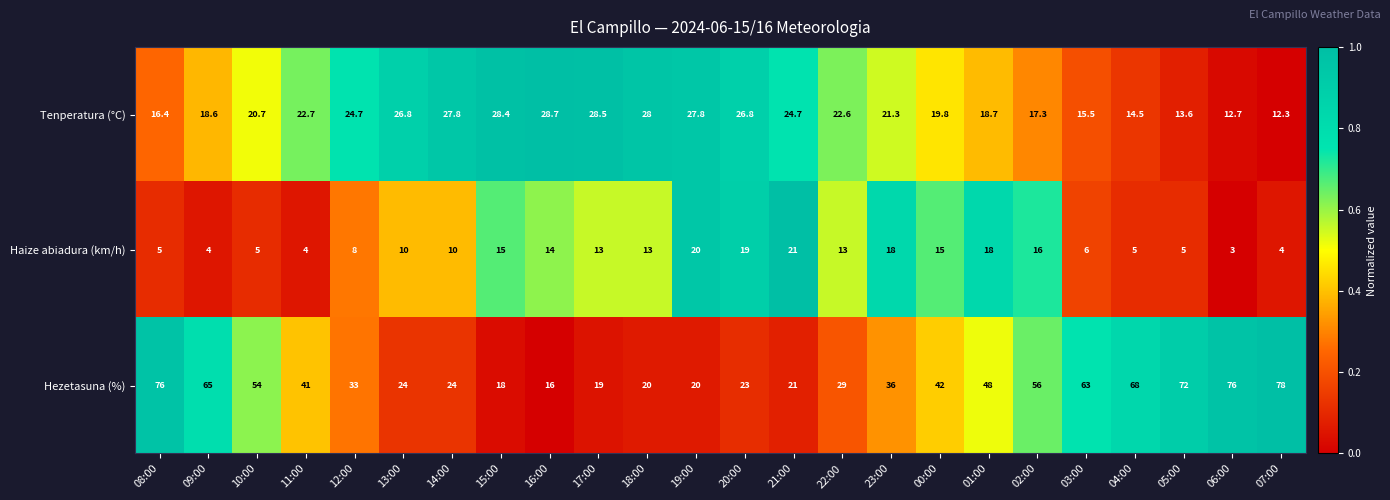

What is the spread (max minus min) of values at 13:00?

16.8